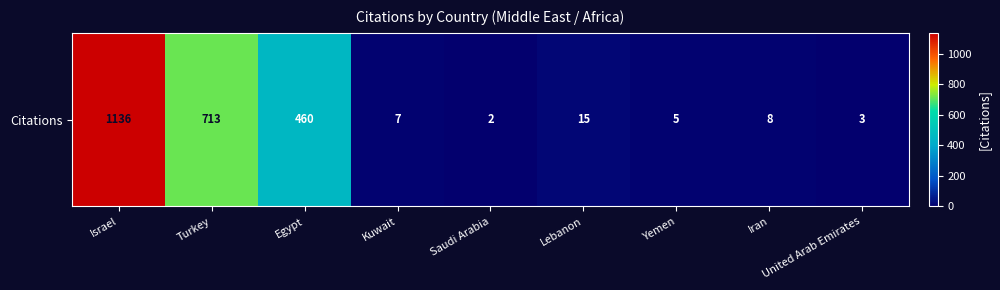

What is the smallest value displayed?

2